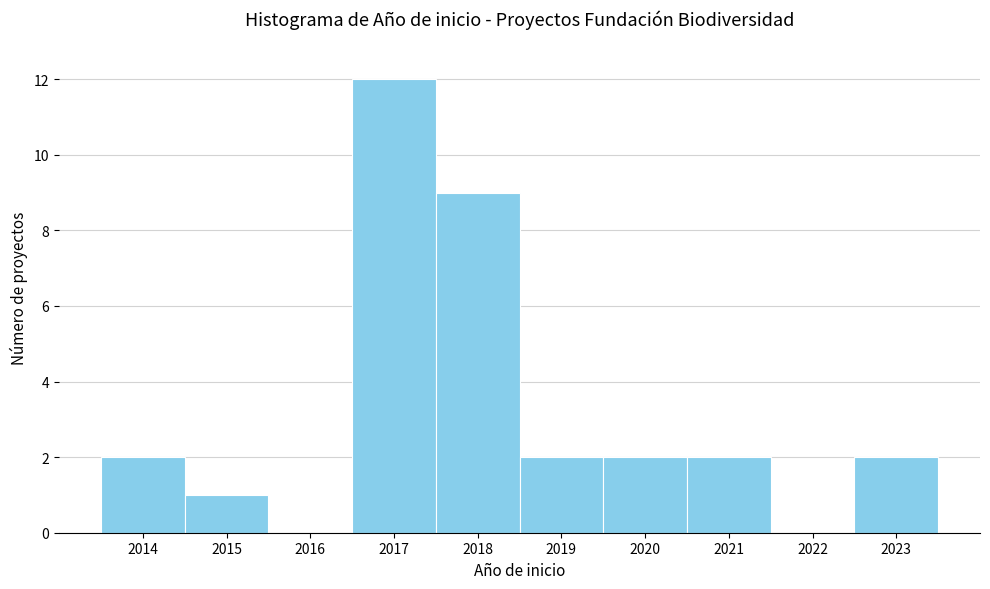

Reading left to right, transcribe this chart: for each bar, give the range it covers on the x-axis and its height. The values are not printed on the chart, so give them approximately, as read against the axis.

2013.5 to 2014.5: 2
2014.5 to 2015.5: 1
2015.5 to 2016.5: 0
2016.5 to 2017.5: 12
2017.5 to 2018.5: 9
2018.5 to 2019.5: 2
2019.5 to 2020.5: 2
2020.5 to 2021.5: 2
2021.5 to 2022.5: 0
2022.5 to 2023.5: 2